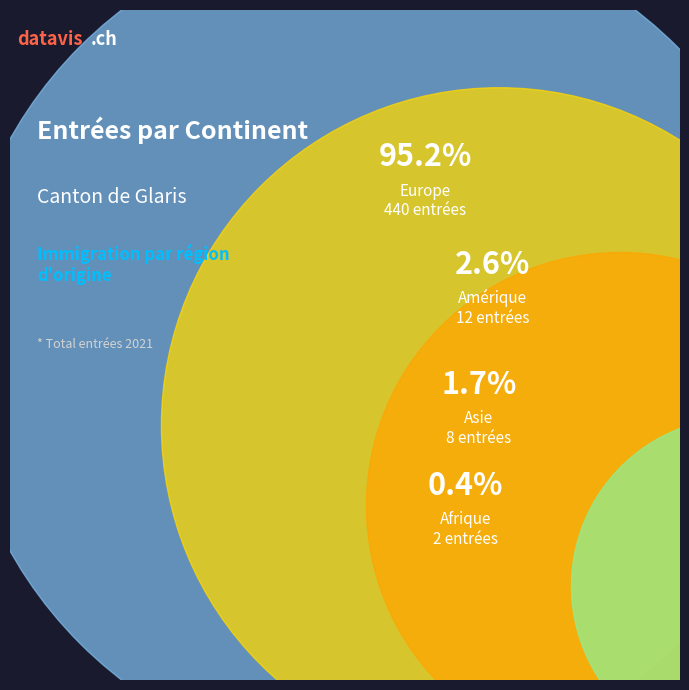

Is it true that Asie is 2% of the pie?

True